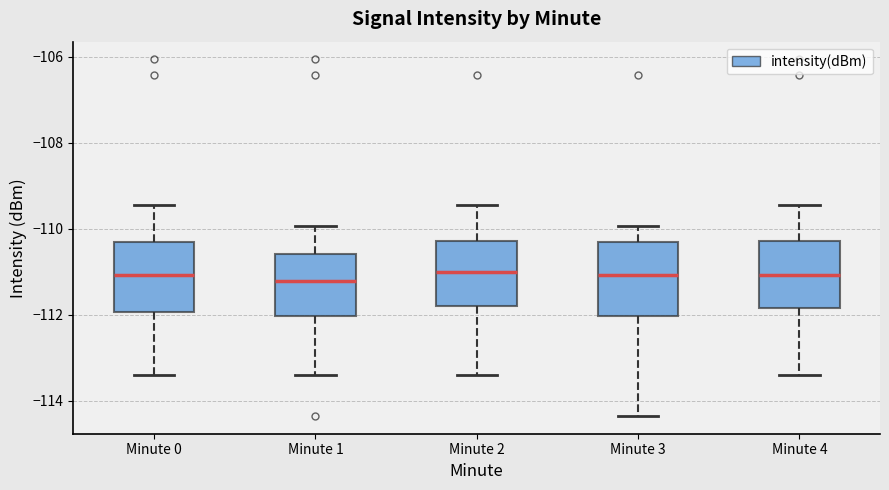

Reading left to right, read every box against the y-axis: the position of its median line, the range the box covers, and the ends of its whiskers. The values are not printed on the chart, so give them approximately, as read against the axis.

Minute 0: median -111.0, box -112.0 to -110.4, whiskers -113.4 to -109.4
Minute 1: median -111.2, box -112.0 to -110.6, whiskers -113.4 to -110.0
Minute 2: median -111.0, box -111.8 to -110.2, whiskers -113.4 to -109.4
Minute 3: median -111.0, box -112.0 to -110.4, whiskers -114.4 to -110.0
Minute 4: median -111.0, box -111.8 to -110.2, whiskers -113.4 to -109.4